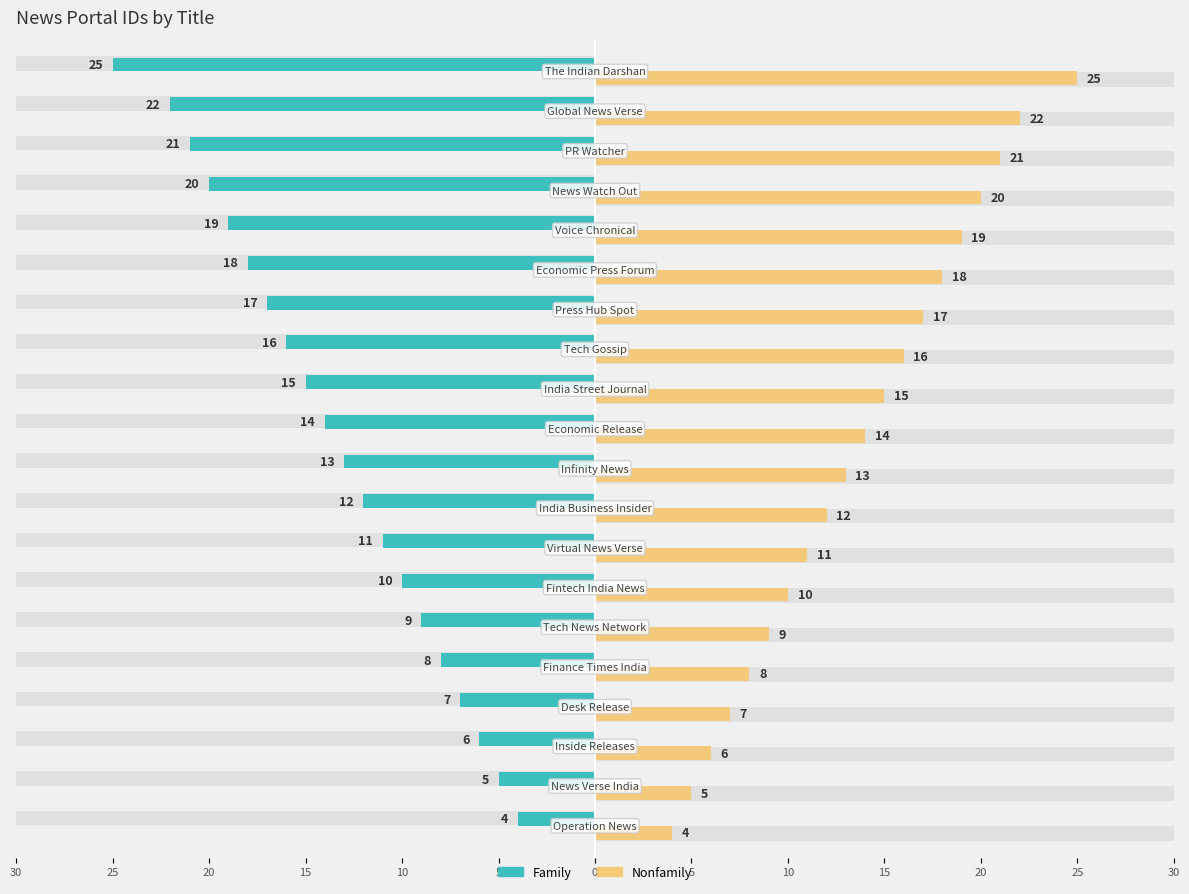

What are all the series names shown in the legend?

Family, Nonfamily